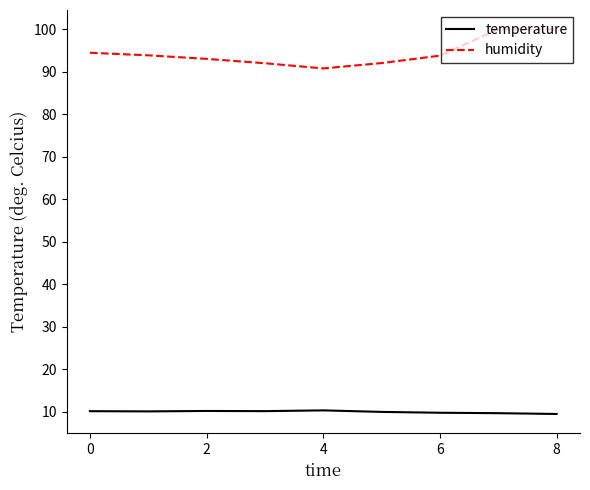

Which series has the widest spread of values?

humidity